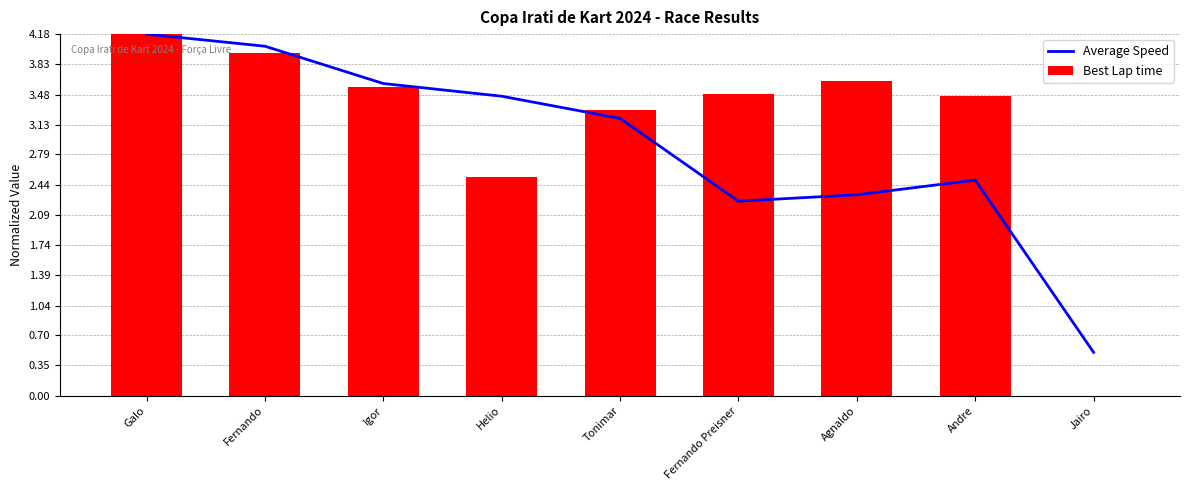

The value of Average Speed at Tonimar is 2.1. True or false?

False